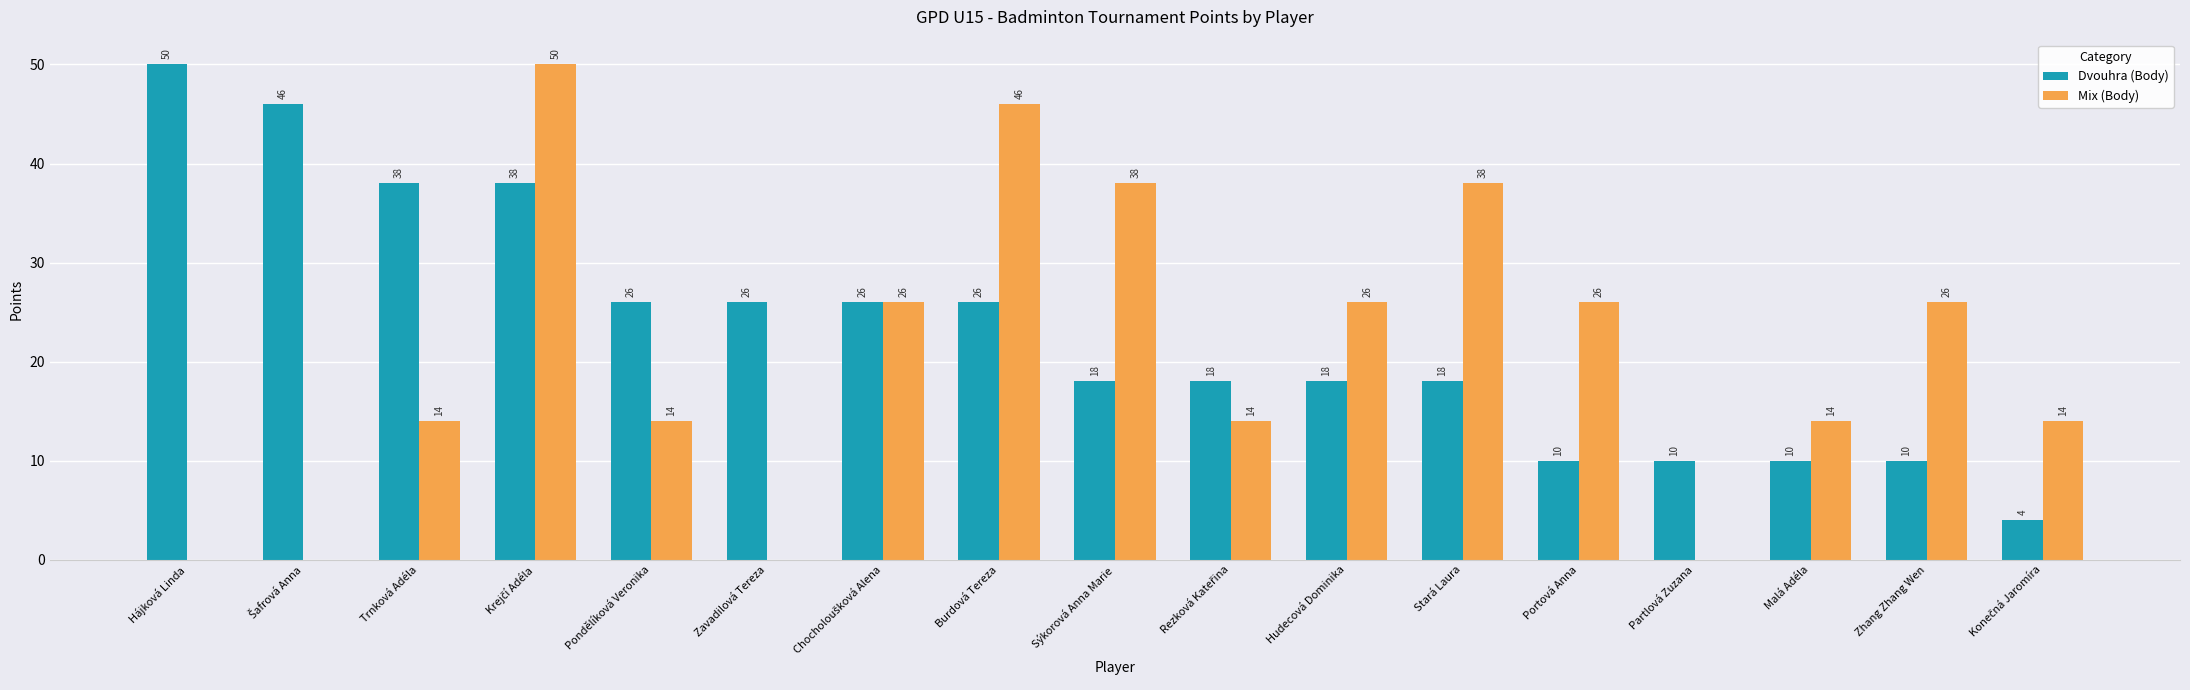

The Mix (Body) series shows 15 at Sýkorová Anna Marie. True or false?

False